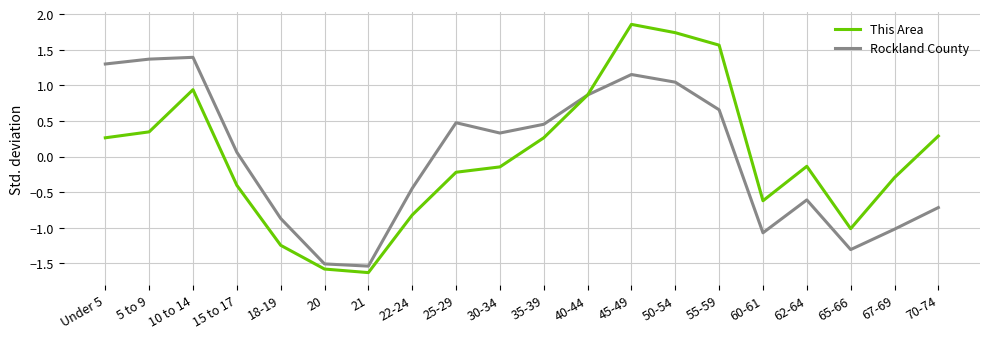

At which label is Rockland County closest to 0?

15 to 17